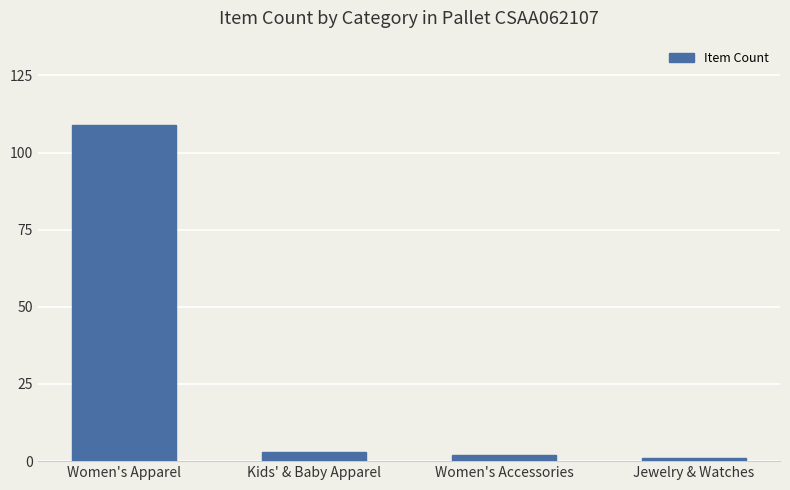

The chart shows a value of 109 at Women's Apparel. True or false?

True